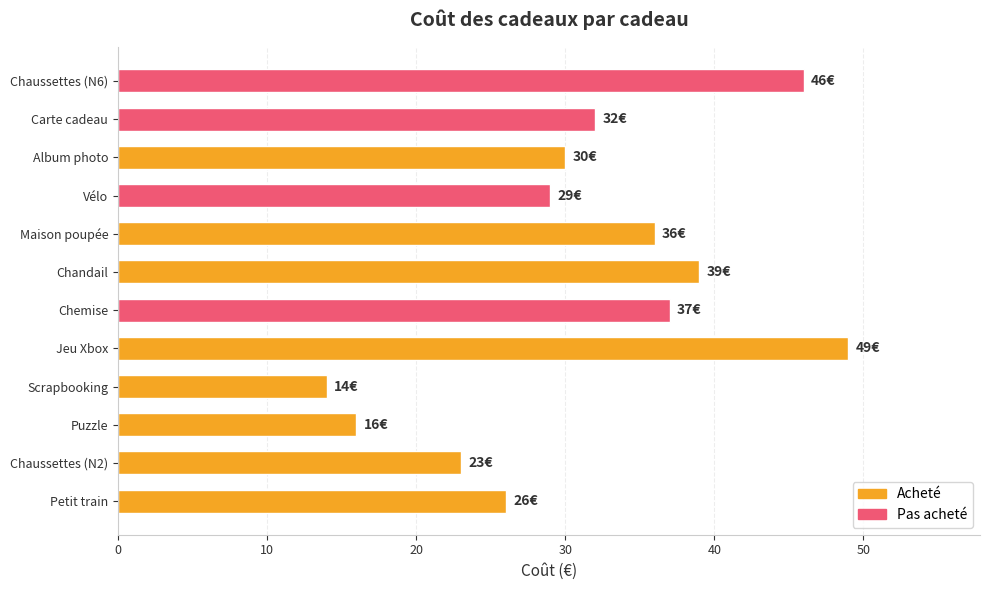

Which has a higher value, Album photo or Scrapbooking?

Album photo